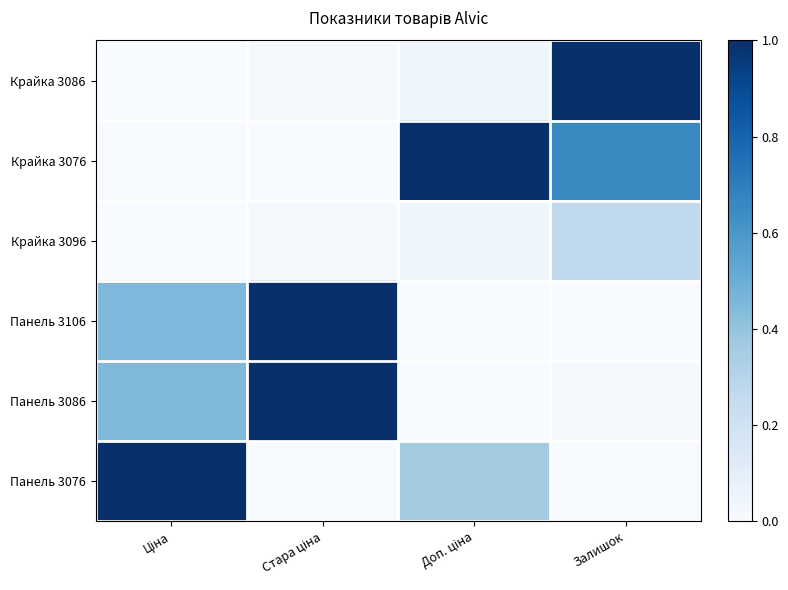

Reading left to right, what are all the values shown in this chart?

Крайка 3086: Ціна=0.0	Стара ціна=0.0	Доп. ціна=0.0	Залишок=1.0
Крайка 3076: Ціна=0.0	Стара ціна=0.0	Доп. ціна=1.0	Залишок=0.7
Крайка 3096: Ціна=0.0	Стара ціна=0.0	Доп. ціна=0.0	Залишок=0.3
Панель 3106: Ціна=0.4	Стара ціна=1.0	Доп. ціна=0.0	Залишок=0.0
Панель 3086: Ціна=0.4	Стара ціна=1.0	Доп. ціна=0.0	Залишок=0.0
Панель 3076: Ціна=1.0	Стара ціна=0.0	Доп. ціна=0.4	Залишок=0.0